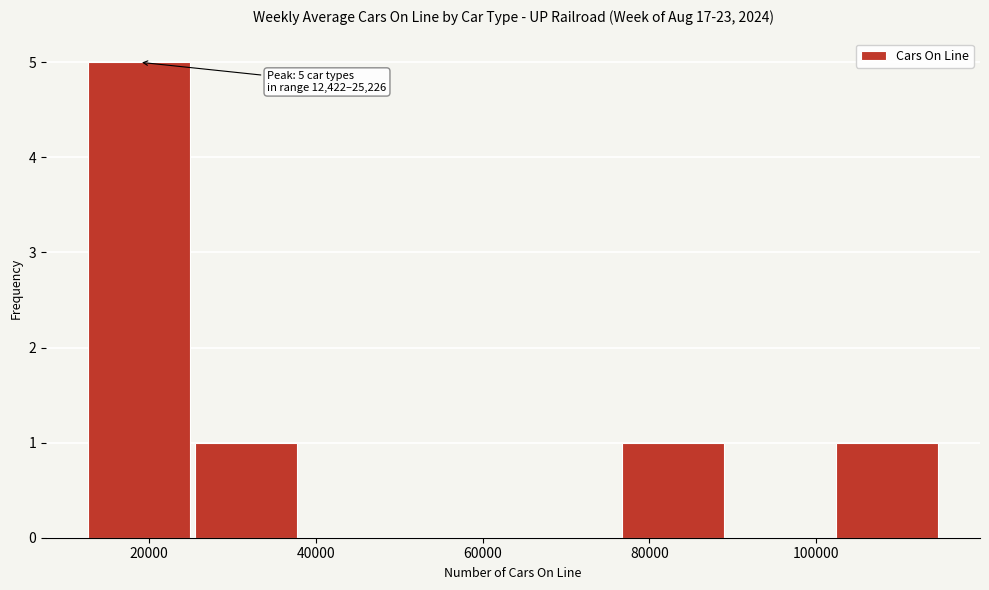

Over which range of the x-axis is the bar tallest?

12000 to 26000